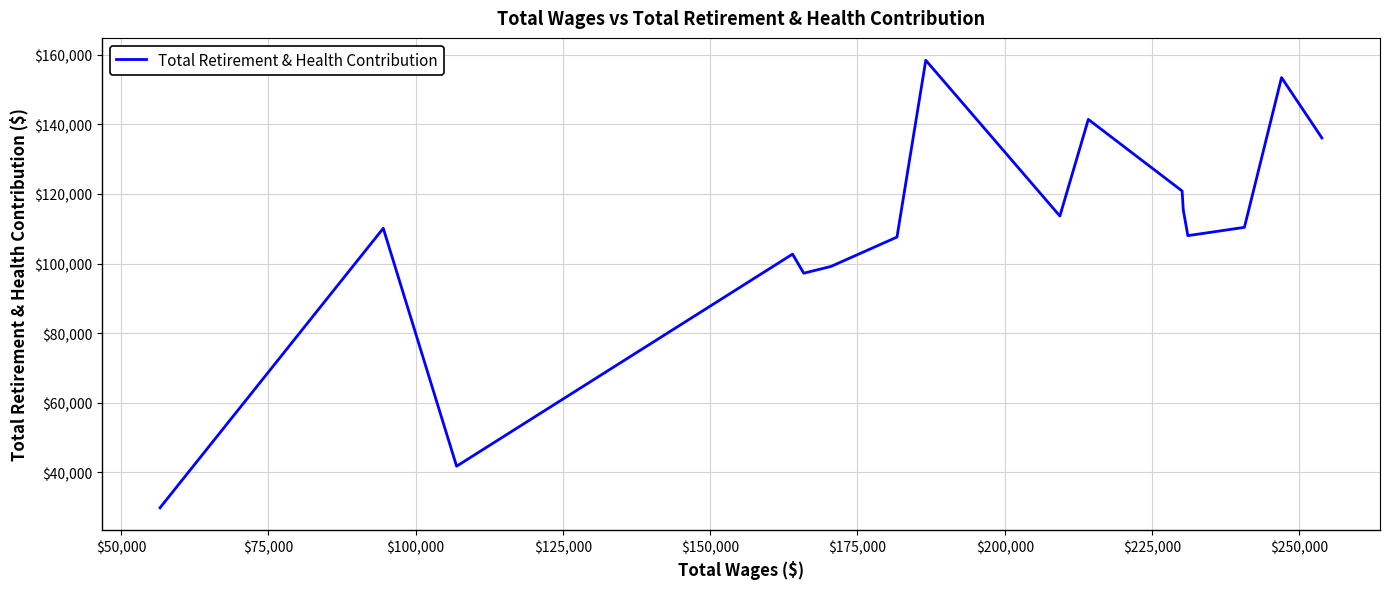

What is the greatest value displayed?

158351